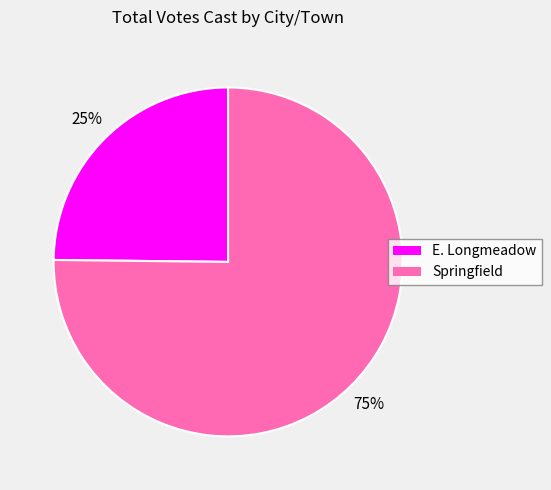

True or false: E. Longmeadow accounts for 11% of the total.

False